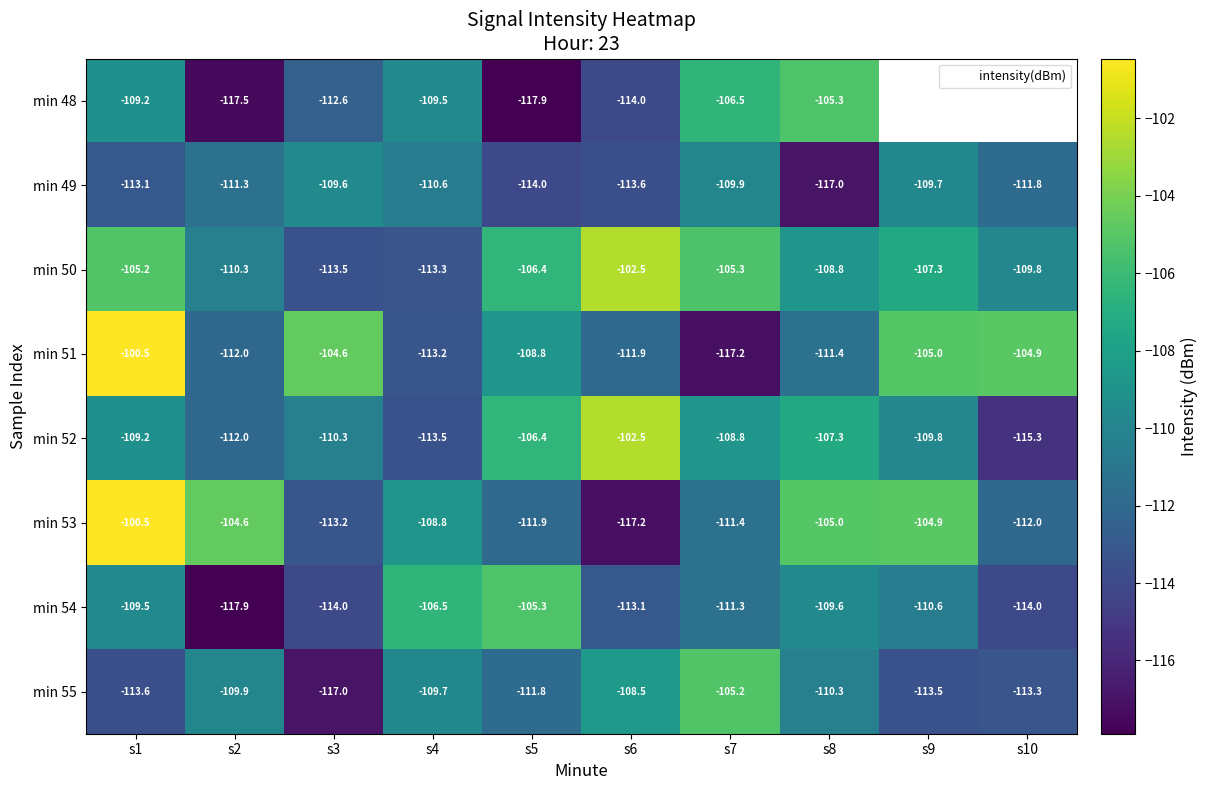

Is the value of min 51 at s3 greater than the value of min 50 at s5?

Yes